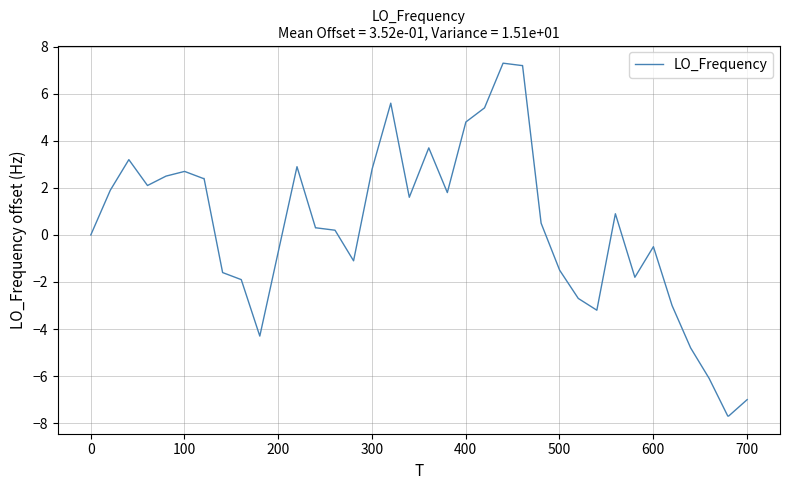

What is the average value?

0.4